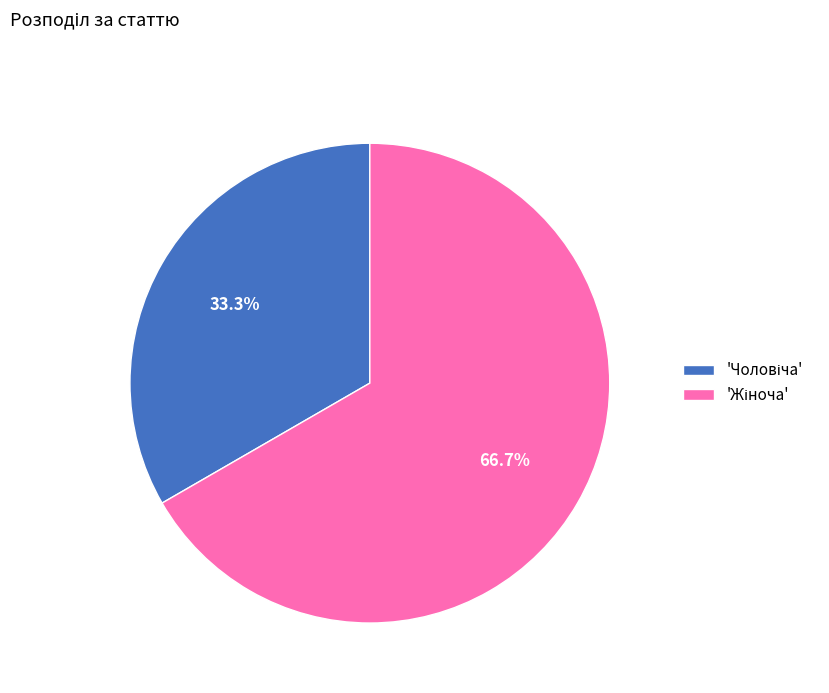

Is there any slice that represents more than half of the pie?

Yes